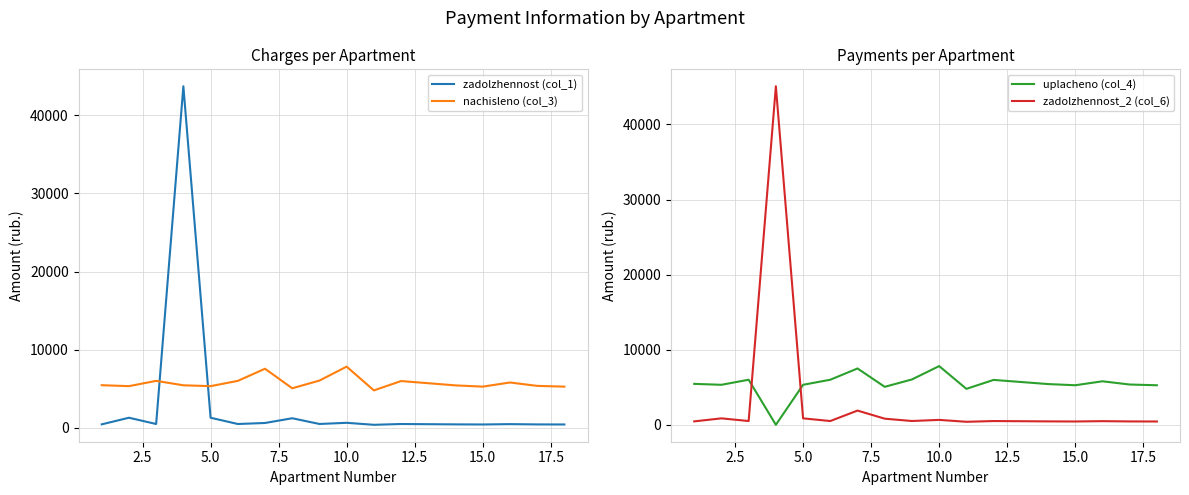

What is the difference between the maximum and minimum values in the zadolzhennost_2 (col_6) series?

44679.5